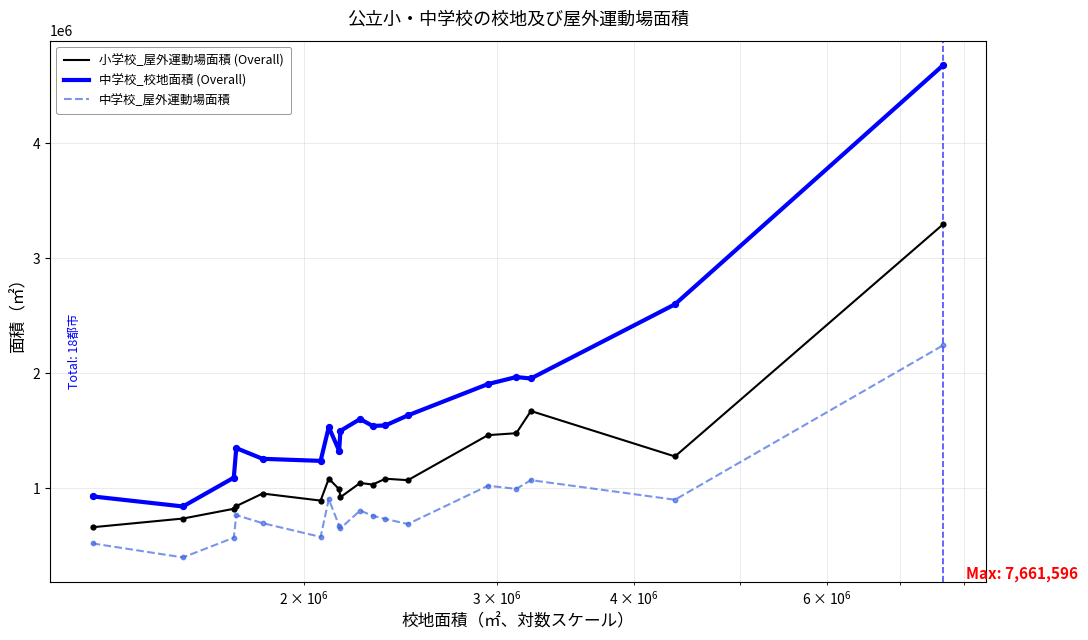

Which series has the largest range (max minus min)?

中学校_校地面積 (Overall)